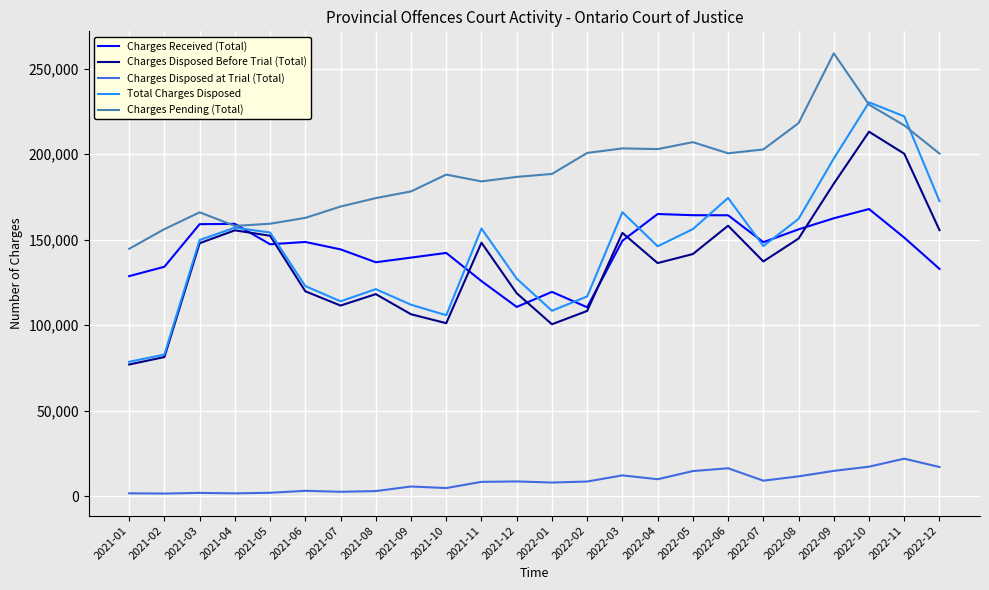

True or false: Charges Pending (Total) and Charges Disposed Before Trial (Total) cross at least once.

False